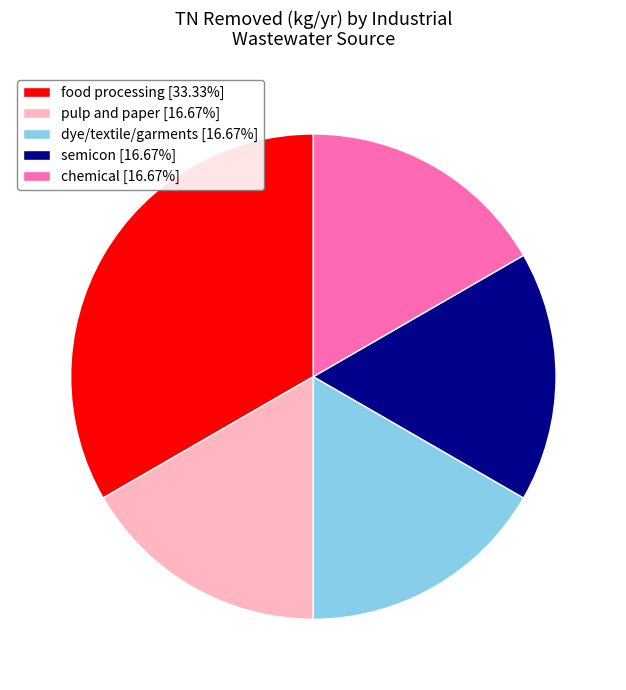

Is there any slice that represents more than half of the pie?

No